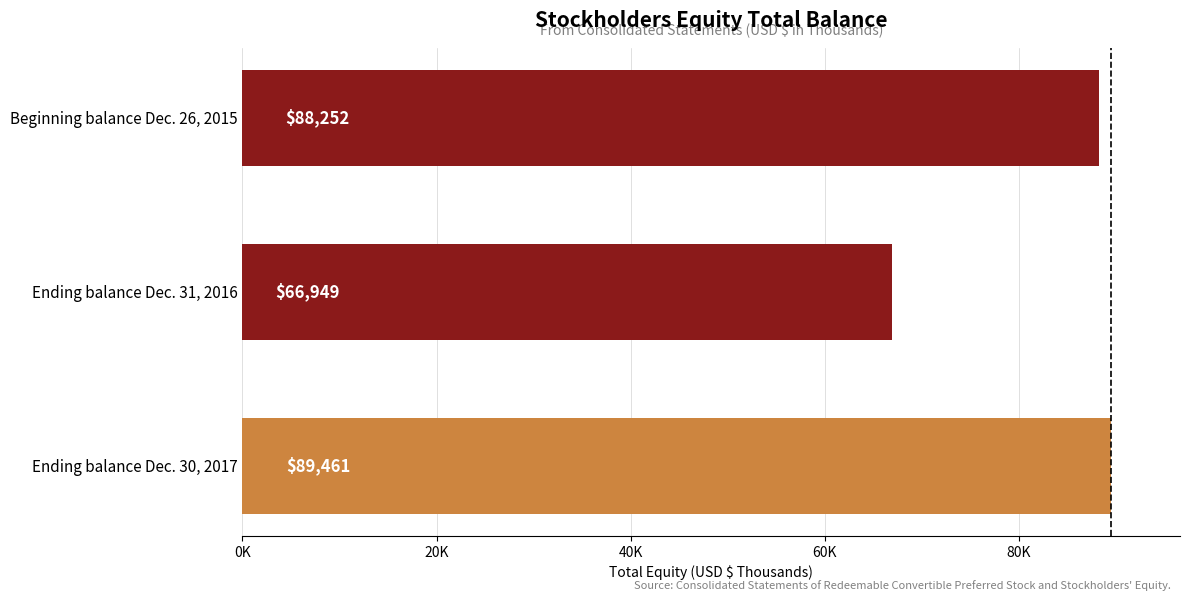

Are the bars horizontal?

Yes